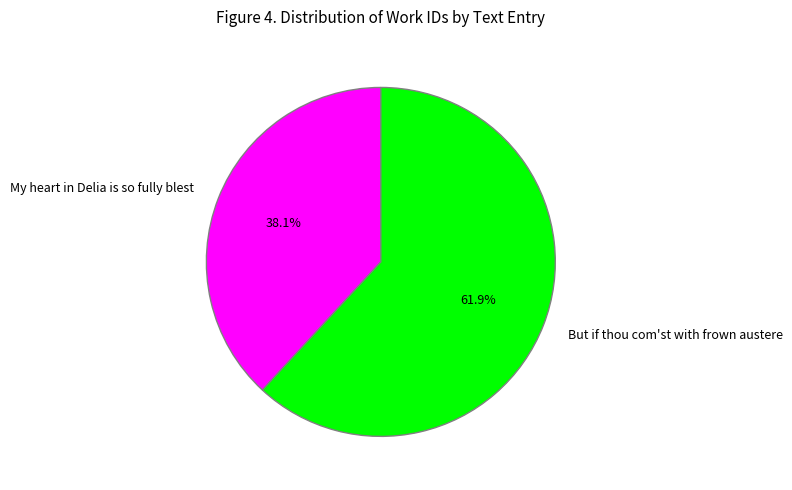

Which slice is the largest?

But if thou com'st with frown austere